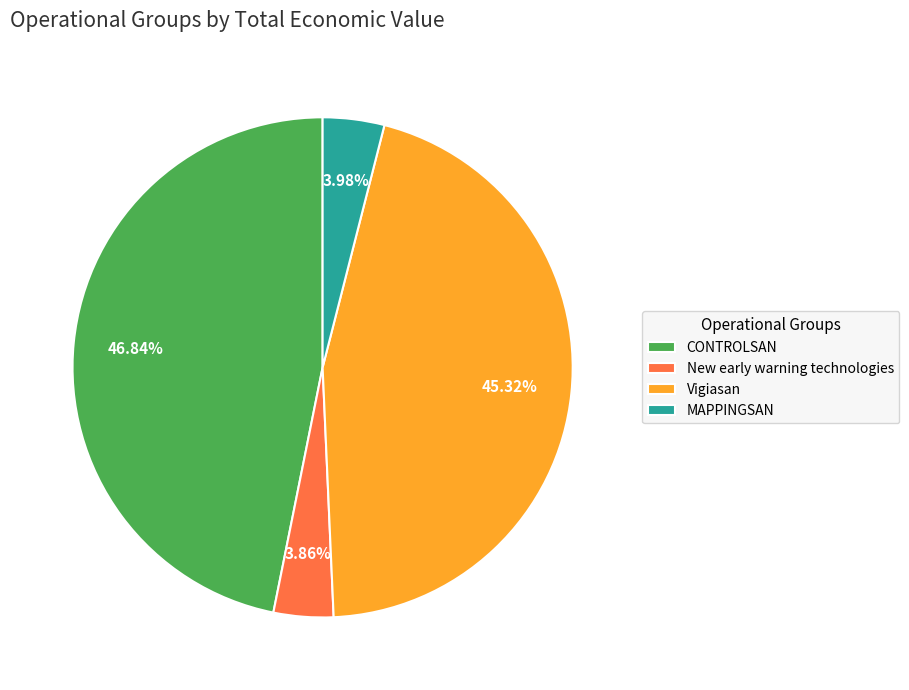

How many slices are in this pie chart?

4